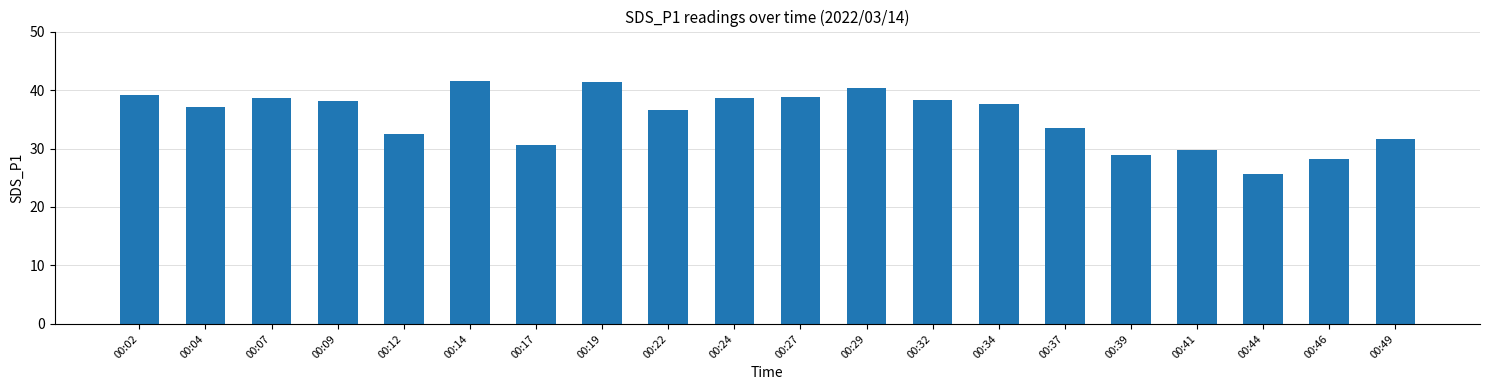

Count the number of data series in this chart.

1